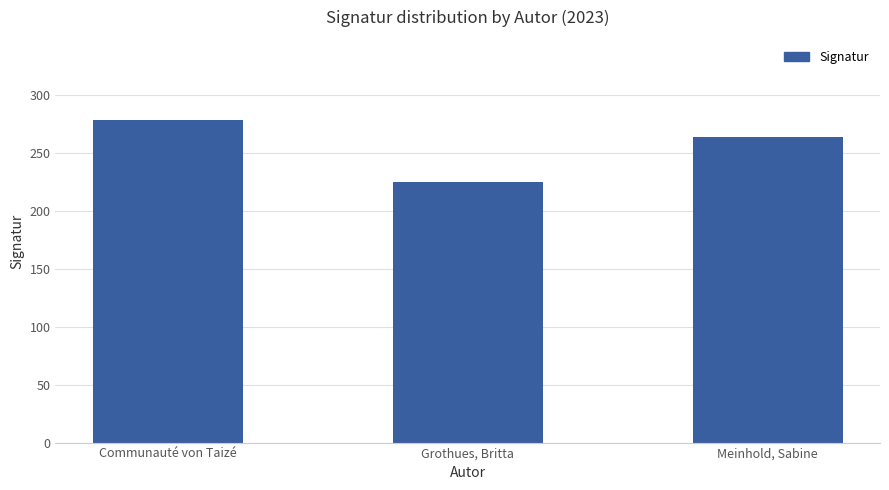

List the labels in order of value, smallest first.

Grothues, Britta, Meinhold, Sabine, Communauté von Taizé